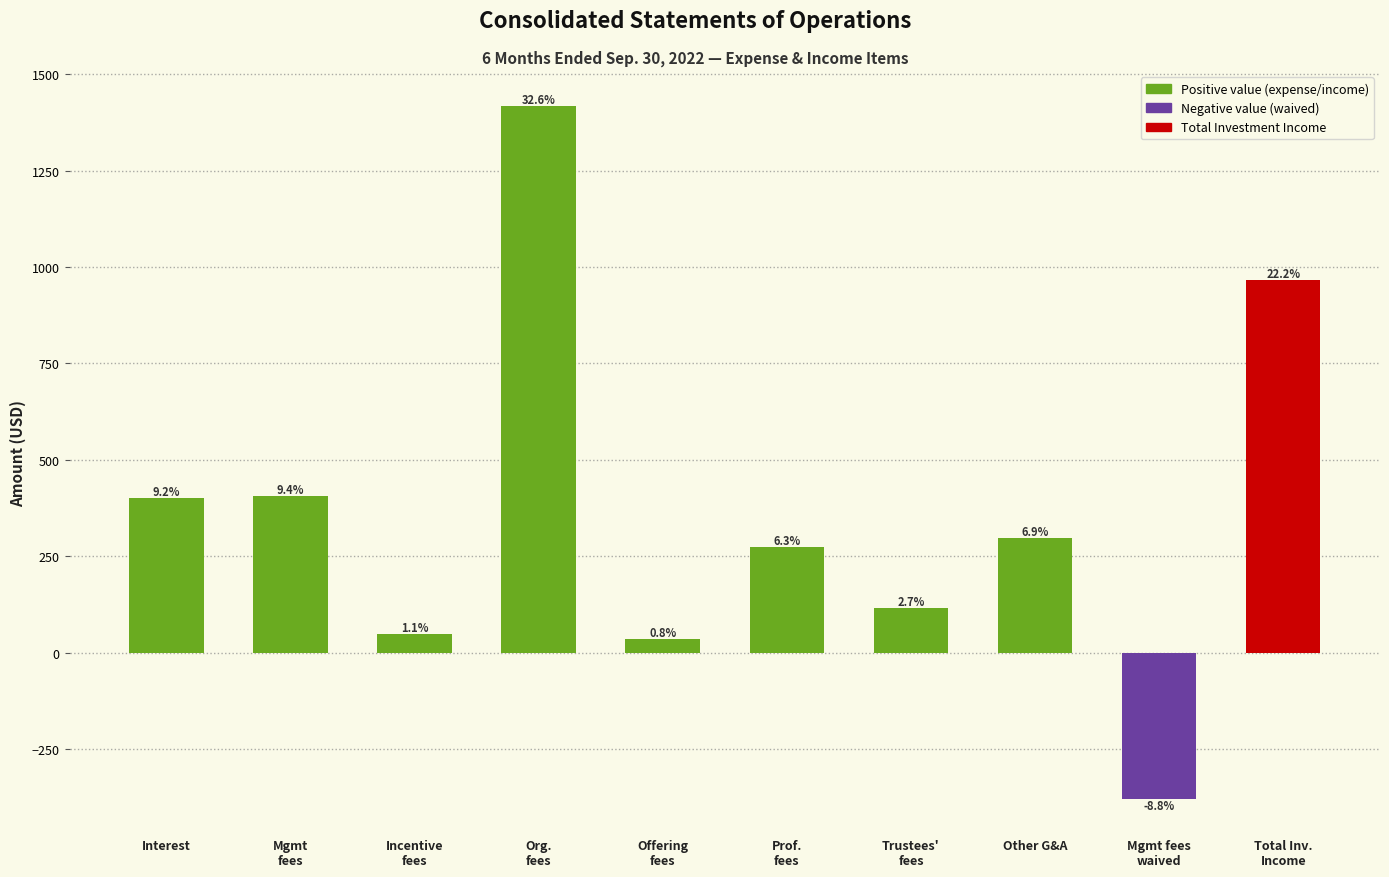

How many bars are there in total?

10